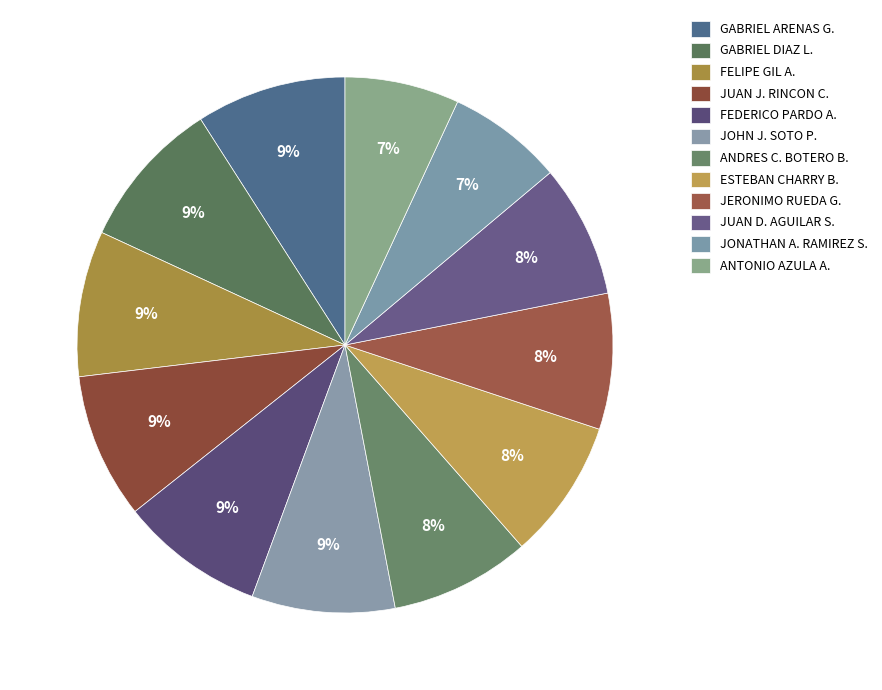

What percentage is the JOHN J. SOTO P. slice, to the nearest percent?

9%